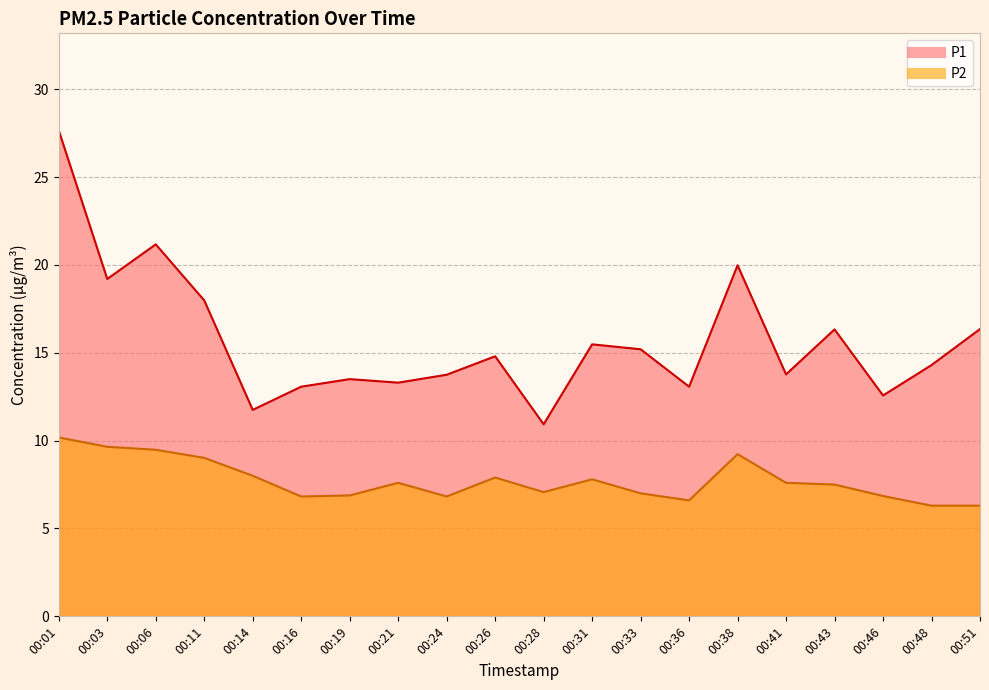

At which category does P2 reach its first local valley?

00:16